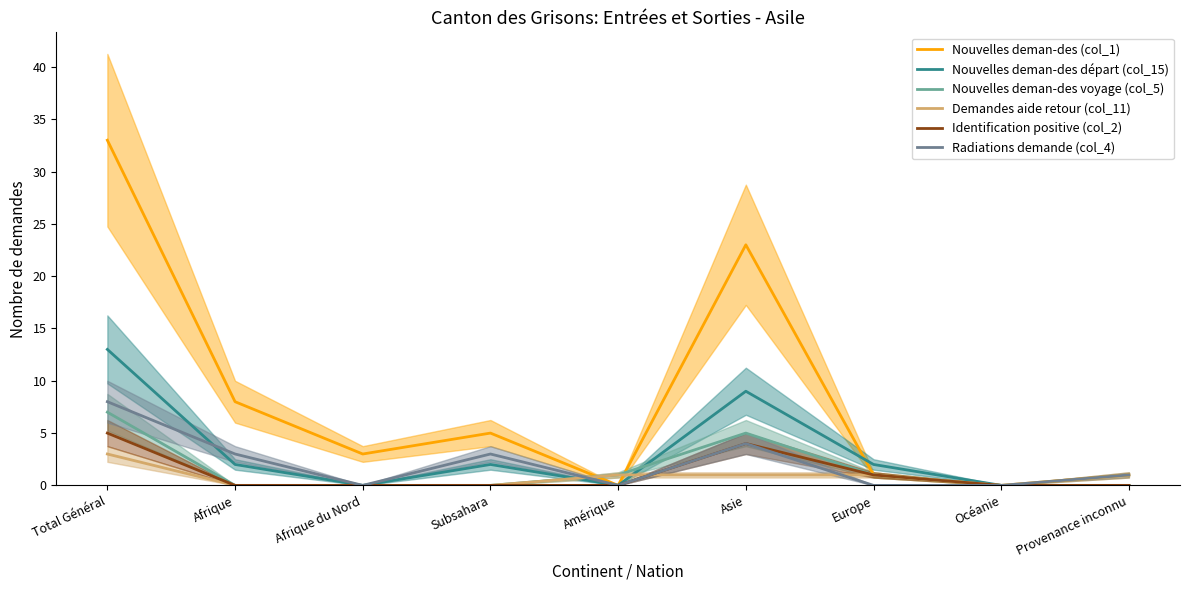

What is the sum of the Nouvelles deman-des départ (col_15) values at Provenance inconnu and Total Général?

13